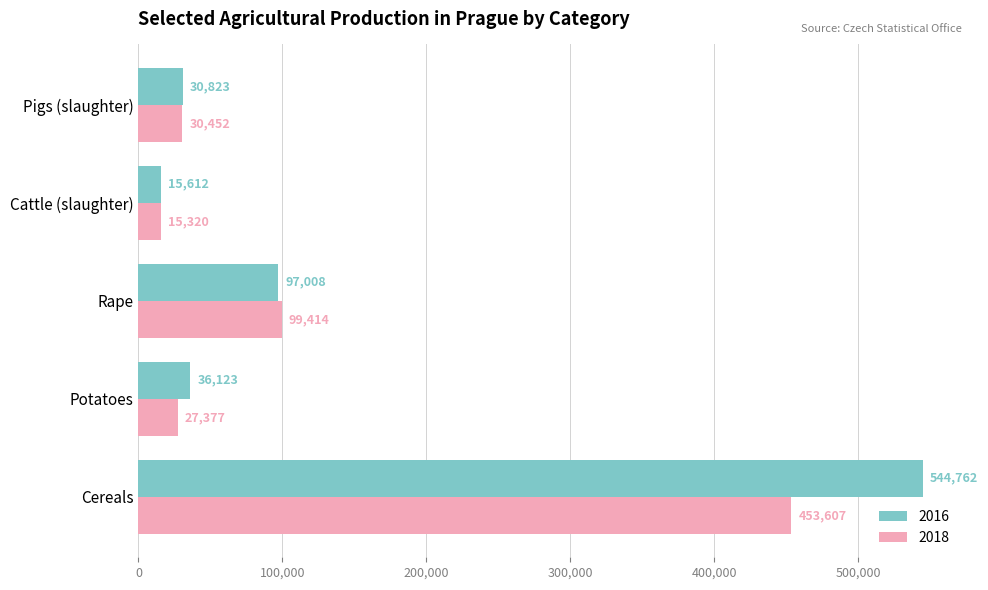

True or false: 2016 has a value of 544761.9 at Cereals.

True